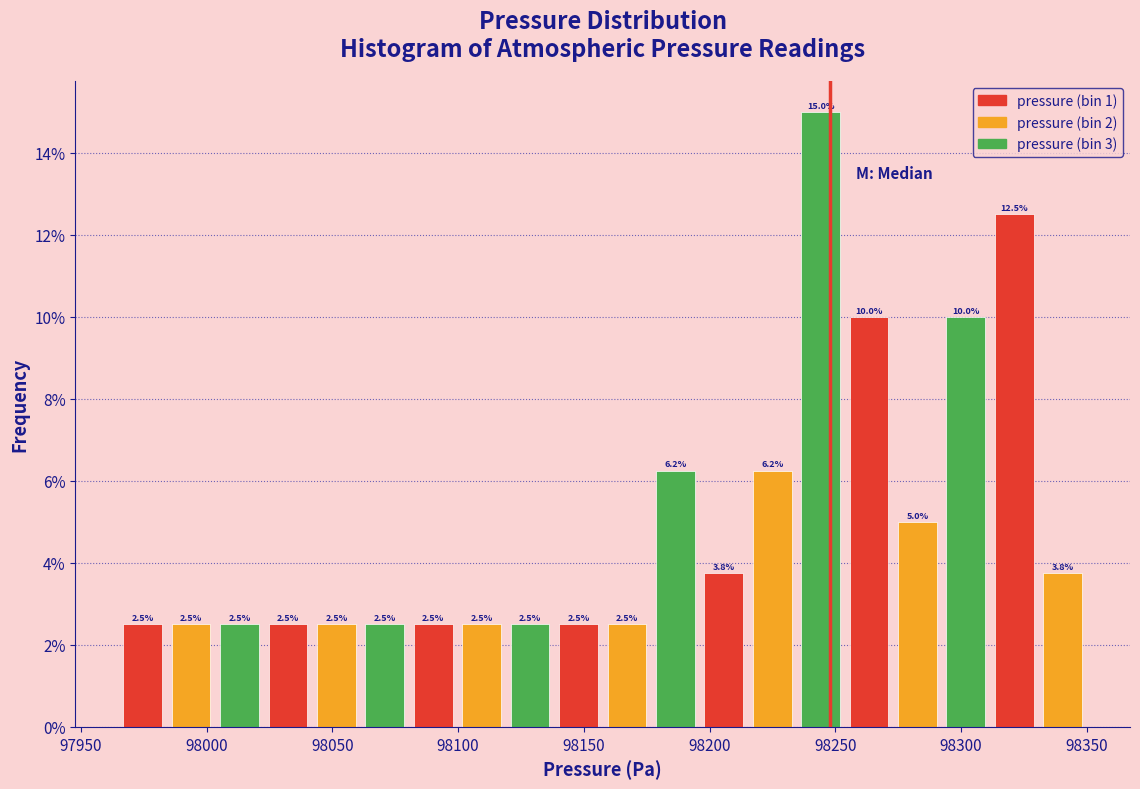

Read against the x-axis, roughly where is the centre of the tallest bar?

98245